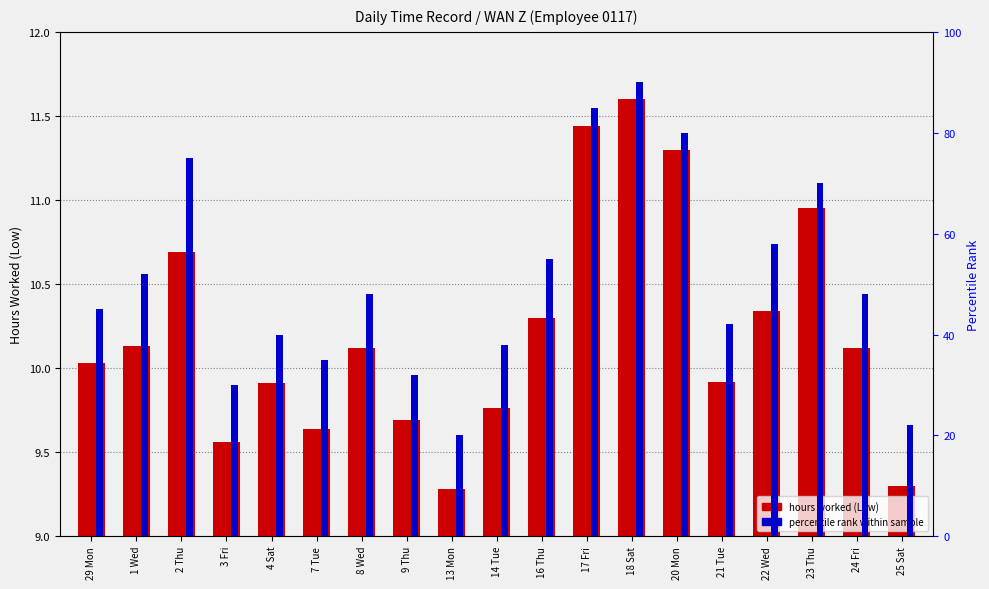

Is it true that percentile rank within sample equals 30.0 at 3 Fri?

True